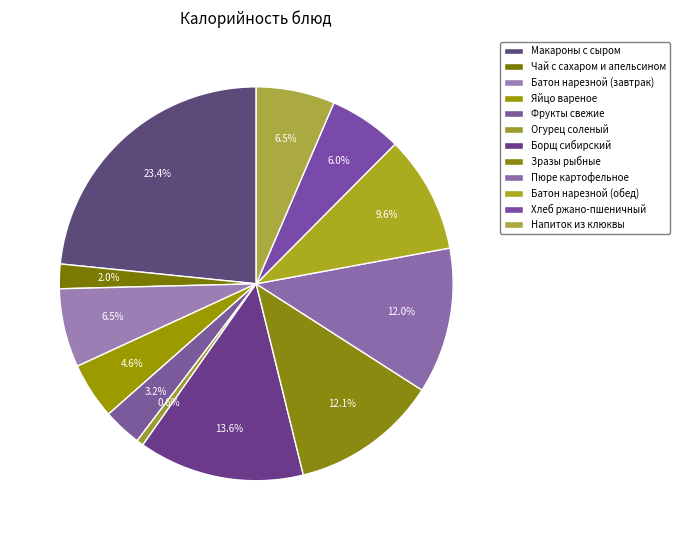

Count the number of slices in the pie.

12